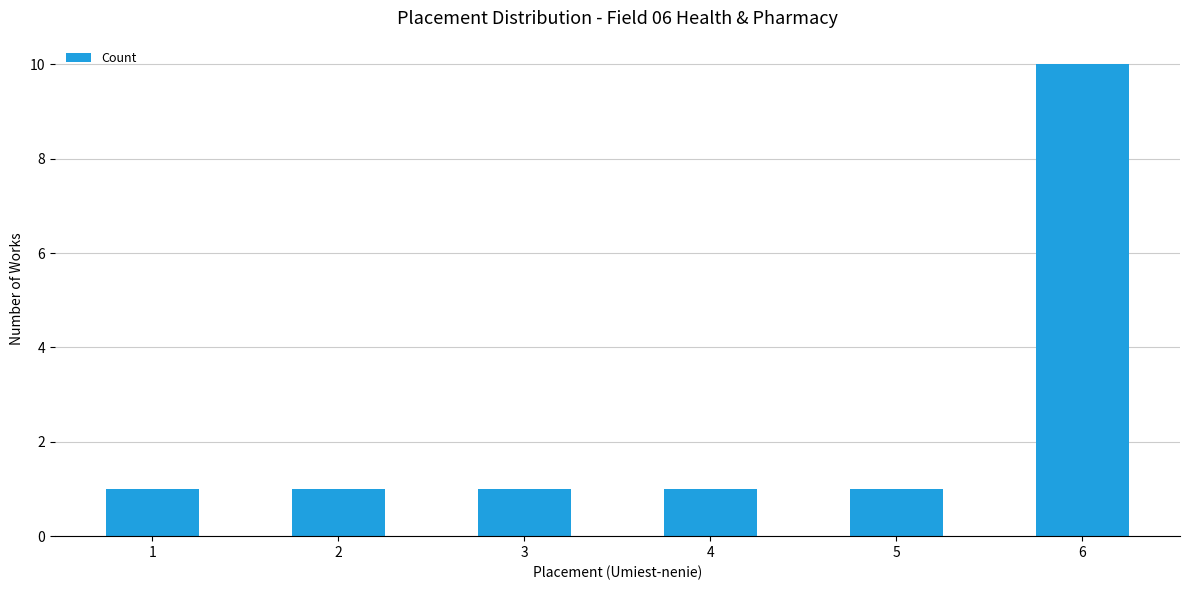

True or false: the data shows 1 at 1.

True